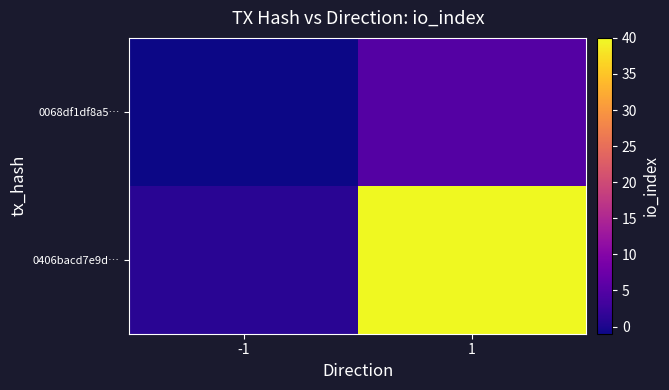

Which series has the widest spread of values?

0406bacd7e9d…